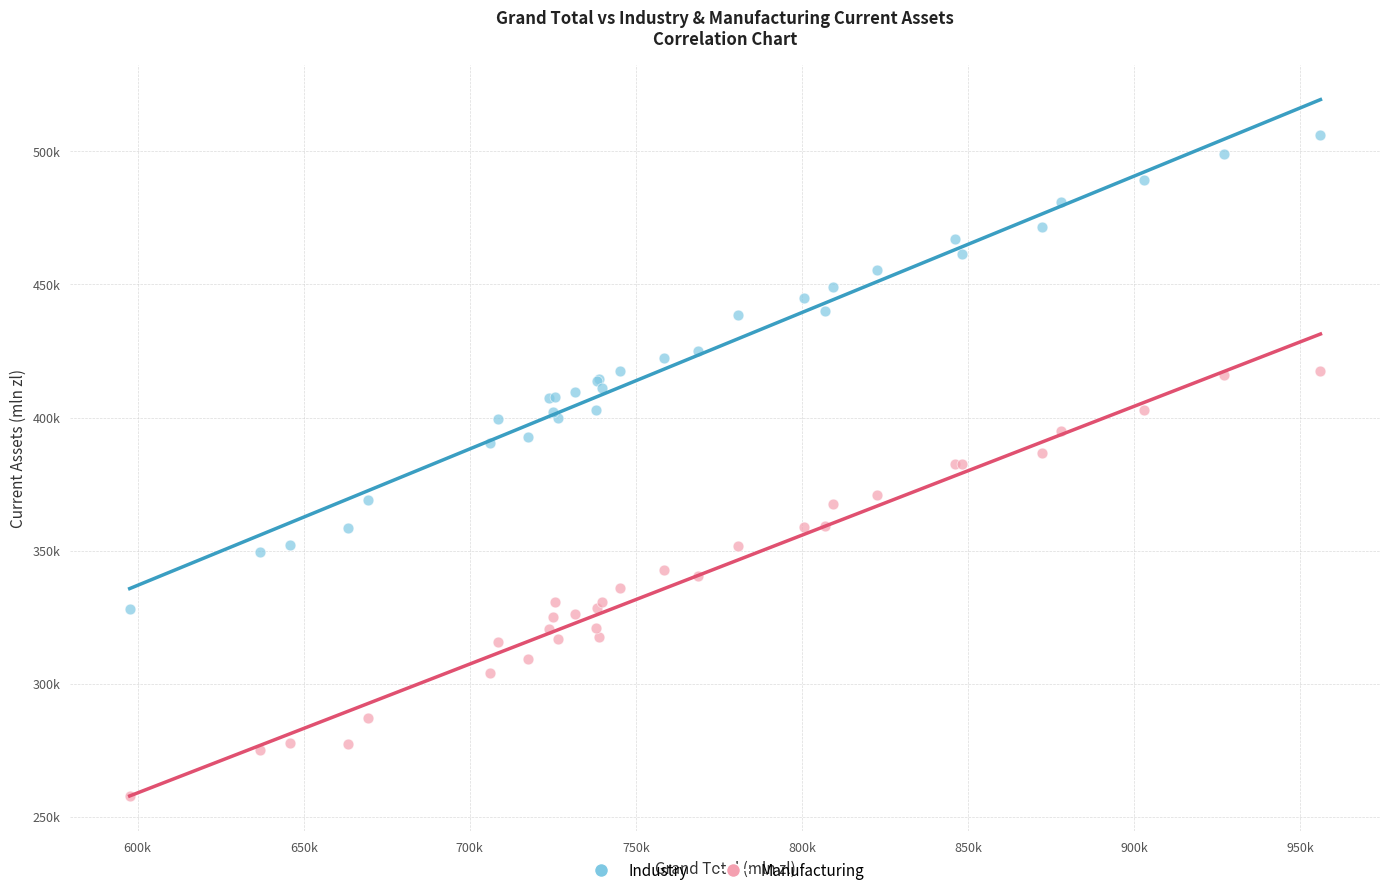

Which series contains the lowest Y value?

Manufacturing